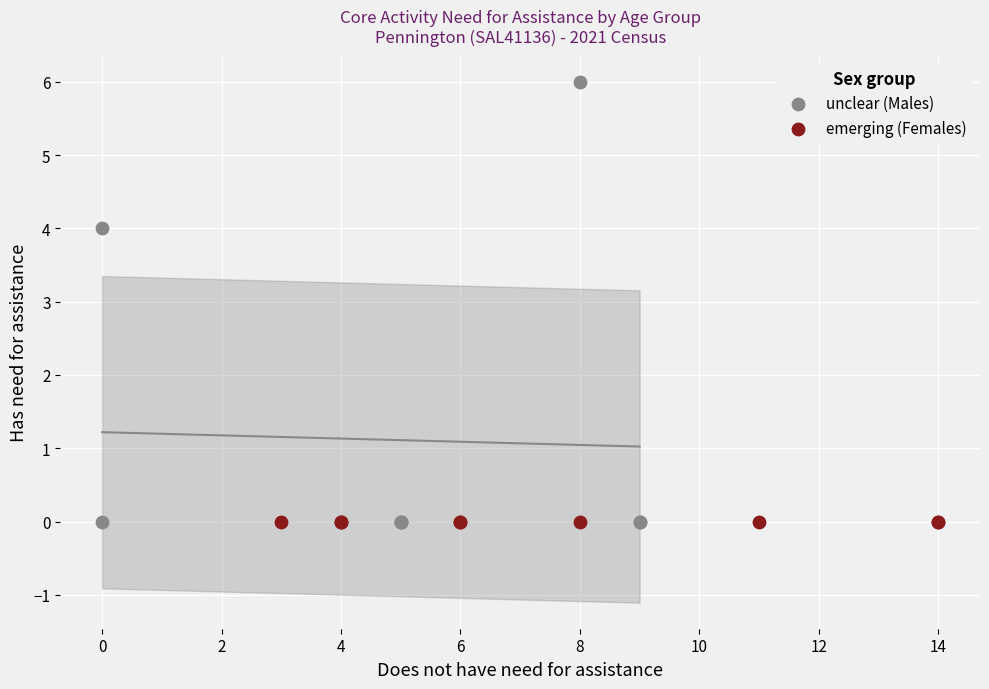

Which series contains the highest Y value?

unclear (Males)